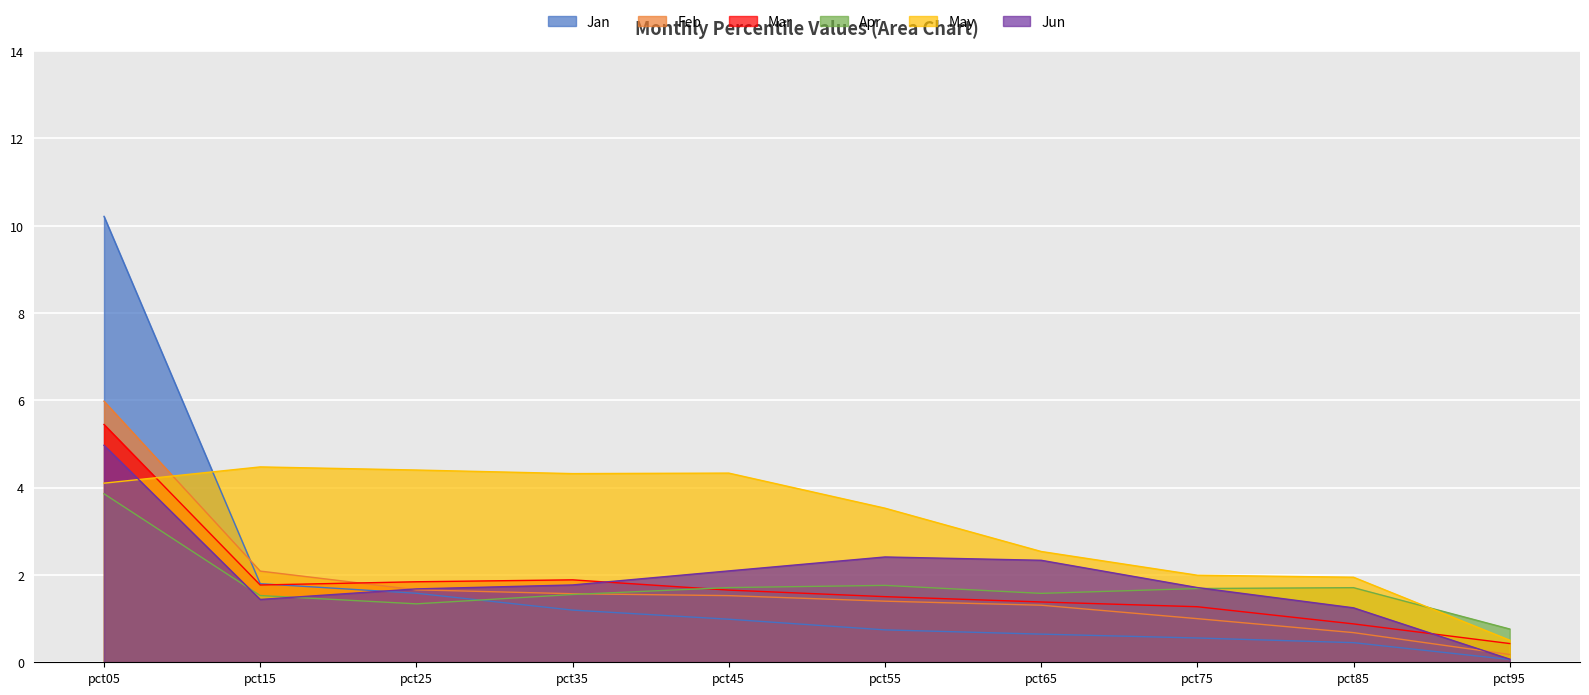

How many intersections are there between Jan and Jun?

1